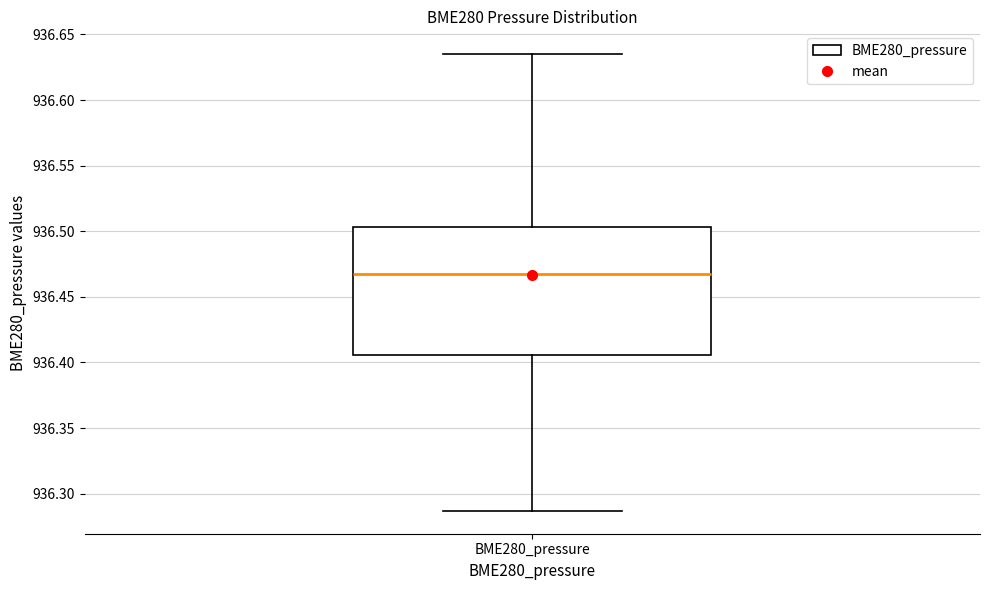

Read this box plot against the y-axis: the position of the median line, the range covered by the box, and the ends of both whiskers. The values are not printed on the chart, so give them approximately, as read against the axis.

median 936.465, box 936.405 to 936.505, whiskers 936.285 to 936.635